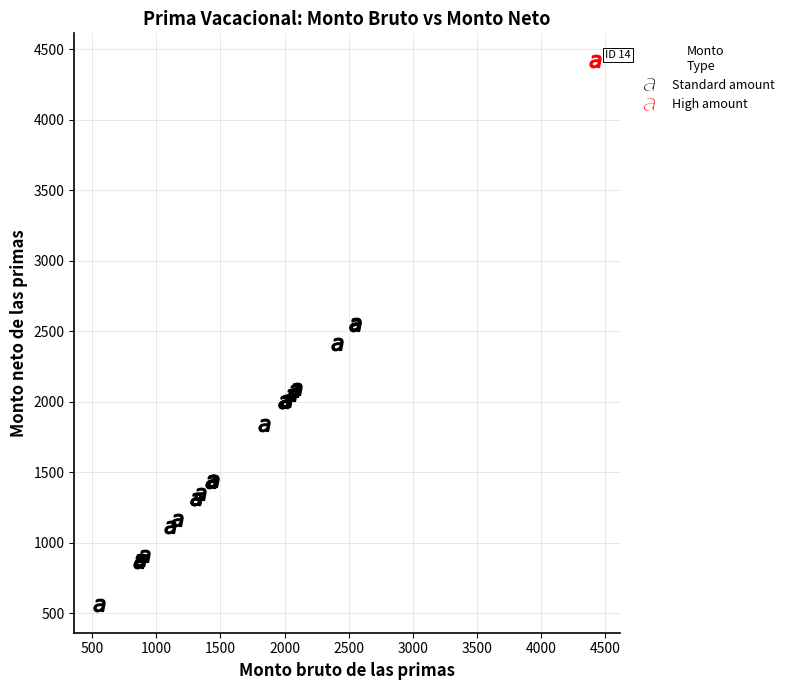

What are all the series names shown in the legend?

Standard amount, High amount